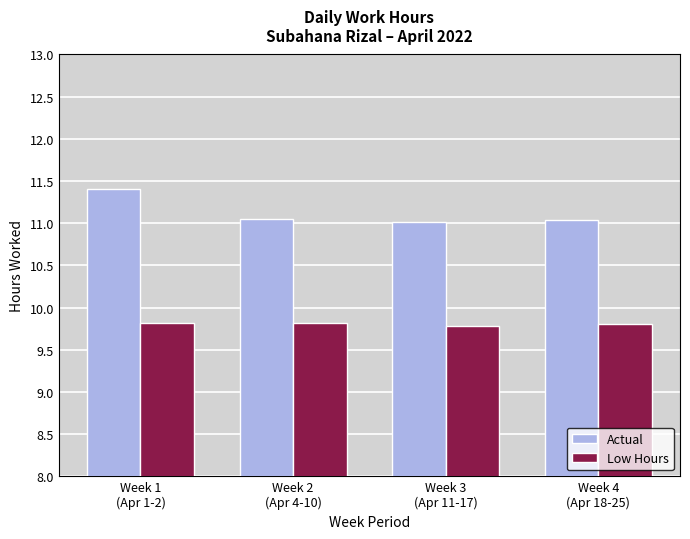

The Actual series shows 11.0 at Week 4
(Apr 18-25). True or false?

True